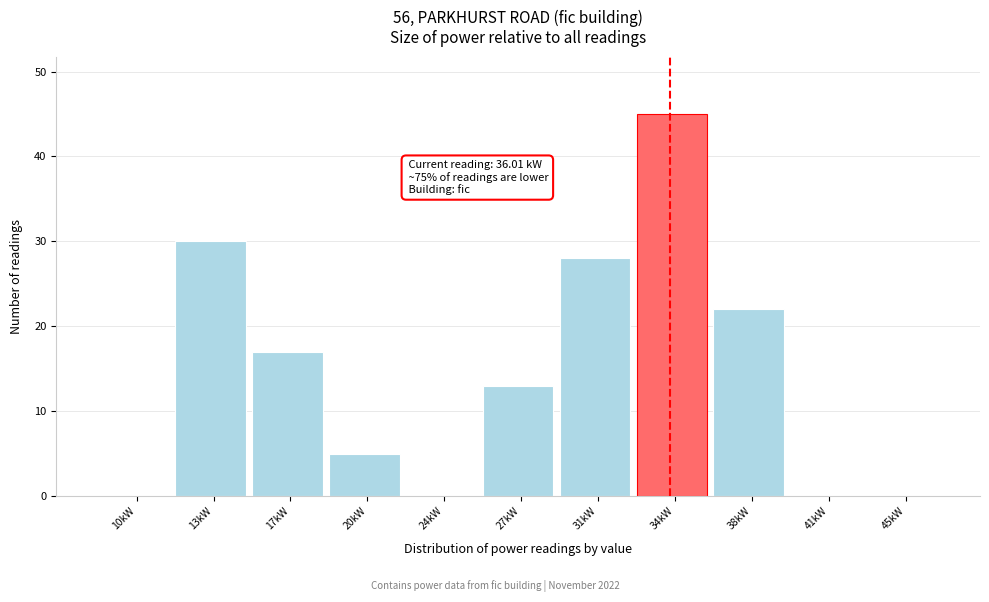

Reading right to left, what are all the values shown in this chart?

45kW=0	41kW=0	38kW=22	34kW=45	31kW=28	27kW=13	24kW=0	20kW=5	17kW=17	13kW=30	10kW=0